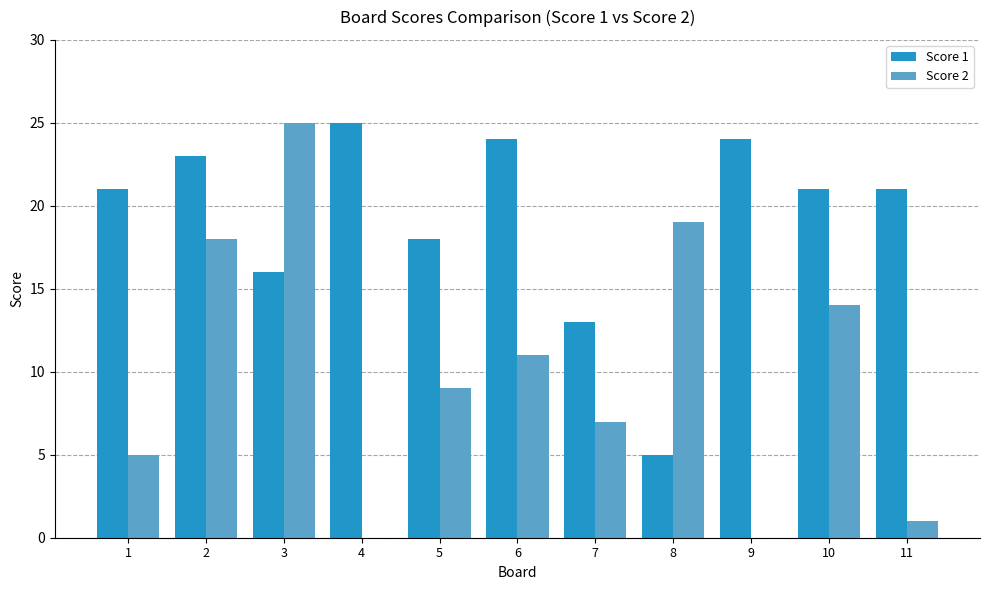

Which series has the widest spread of values?

Score 2